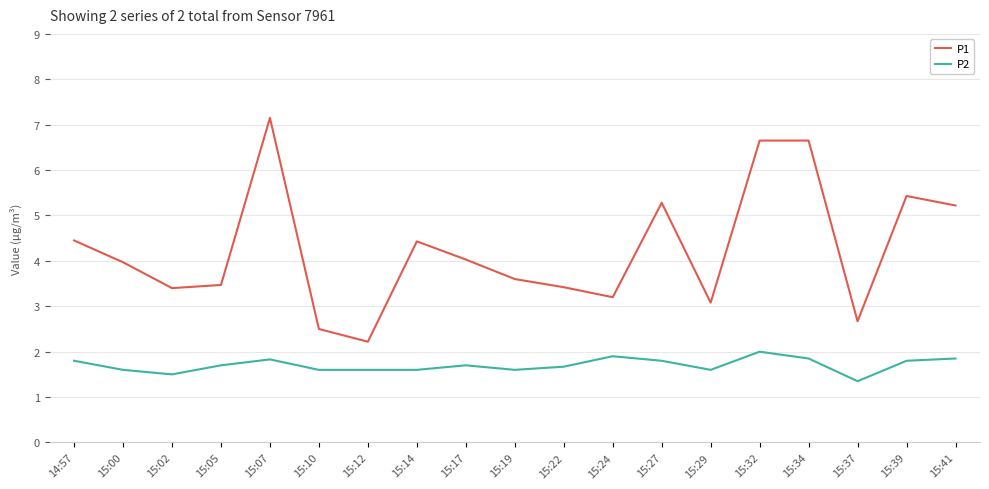

What is the greatest value displayed?

7.2